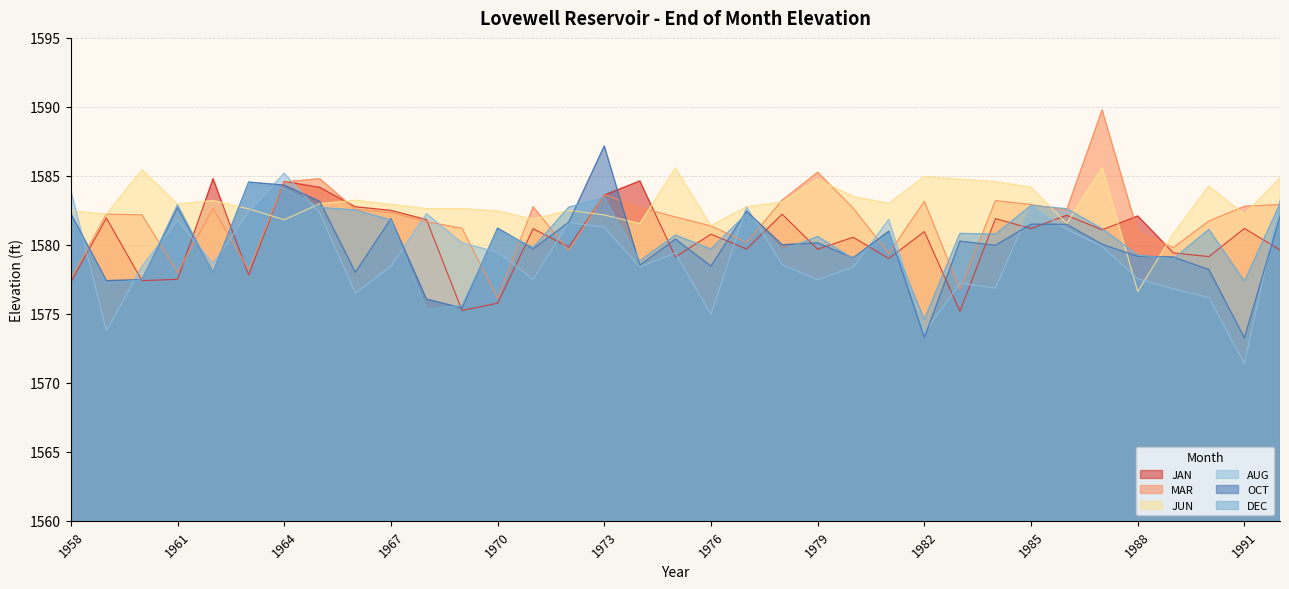

Reading left to right, list all the values displayed in this chart.

JAN: 1958=1577.3	1959=1581.9	1960=1577.4	1961=1577.5	1962=1584.8	1963=1577.8	1964=1584.6	1965=1584.2	1966=1582.8	1967=1582.5	1968=1581.8	1969=1575.2	1970=1575.8	1971=1581.2	1972=1579.8	1973=1583.6	1974=1584.6	1975=1579.1	1976=1580.8	1977=1579.7	1978=1582.2	1979=1579.7	1980=1580.5	1981=1579.0	1982=1581.0	1983=1575.2	1984=1581.9	1985=1581.2	1986=1582.1	1987=1581.1	1988=1582.1	1989=1579.4	1990=1579.2	1991=1581.2	1992=1579.6
MAR: 1958=1577.5	1959=1582.2	1960=1582.2	1961=1578.0	1962=1582.6	1963=1578.2	1964=1584.6	1965=1584.8	1966=1582.6	1967=1582.3	1968=1581.7	1969=1581.2	1970=1576.1	1971=1582.8	1972=1579.6	1973=1583.6	1974=1582.7	1975=1582.0	1976=1581.4	1977=1580.2	1978=1583.2	1979=1585.3	1980=1582.7	1981=1579.4	1982=1583.2	1983=1576.8	1984=1583.2	1985=1582.9	1986=1582.5	1987=1589.8	1988=1581.0	1989=1579.8	1990=1581.7	1991=1582.8	1992=1582.9
JUN: 1958=1582.5	1959=1582.2	1960=1585.4	1961=1583.0	1962=1583.2	1963=1582.6	1964=1581.8	1965=1583.0	1966=1583.2	1967=1582.9	1968=1582.6	1969=1582.6	1970=1582.5	1971=1581.8	1972=1582.5	1973=1582.2	1974=1581.5	1975=1585.6	1976=1581.4	1977=1582.8	1978=1583.1	1979=1584.8	1980=1583.5	1981=1583.0	1982=1584.9	1983=1584.8	1984=1584.6	1985=1584.2	1986=1581.5	1987=1585.6	1988=1576.6	1989=1580.8	1990=1584.2	1991=1582.2	1992=1584.8
AUG: 1958=1584.0	1959=1573.8	1960=1578.4	1961=1581.8	1962=1578.6	1963=1582.4	1964=1585.2	1965=1582.3	1966=1576.5	1967=1578.5	1968=1582.3	1969=1580.1	1970=1579.5	1971=1577.5	1972=1581.6	1973=1581.3	1974=1578.4	1975=1579.4	1976=1575.0	1977=1582.7	1978=1578.6	1979=1577.5	1980=1578.4	1981=1581.8	1982=1573.6	1983=1577.2	1984=1576.9	1985=1582.8	1986=1581.1	1987=1579.9	1988=1577.5	1989=1576.8	1990=1576.2	1991=1571.4	1992=1583.2
OCT: 1958=1582.3	1959=1577.4	1960=1577.5	1961=1582.7	1962=1578.0	1963=1584.5	1964=1584.3	1965=1583.2	1966=1578.0	1967=1581.9	1968=1576.1	1969=1575.4	1970=1581.2	1971=1579.7	1972=1581.6	1973=1587.2	1974=1578.5	1975=1580.4	1976=1578.5	1977=1582.4	1978=1580.0	1979=1580.1	1980=1579.1	1981=1581.0	1982=1573.3	1983=1580.3	1984=1580.0	1985=1581.5	1986=1581.5	1987=1580.0	1988=1579.2	1989=1579.1	1990=1578.2	1991=1573.3	1992=1582.1
DEC: 1958=1582.0	1959=1577.2	1960=1577.5	1961=1582.9	1962=1578.0	1963=1584.5	1964=1584.1	1965=1582.7	1966=1582.5	1967=1581.8	1968=1575.3	1969=1575.6	1970=1581.1	1971=1579.8	1972=1582.7	1973=1583.4	1974=1578.8	1975=1580.7	1976=1579.7	1977=1582.3	1978=1579.6	1979=1580.6	1980=1579.0	1981=1580.8	1982=1574.6	1983=1580.8	1984=1580.8	1985=1582.9	1986=1582.6	1987=1581.2	1988=1579.3	1989=1579.0	1990=1581.1	1991=1577.4	1992=1583.0